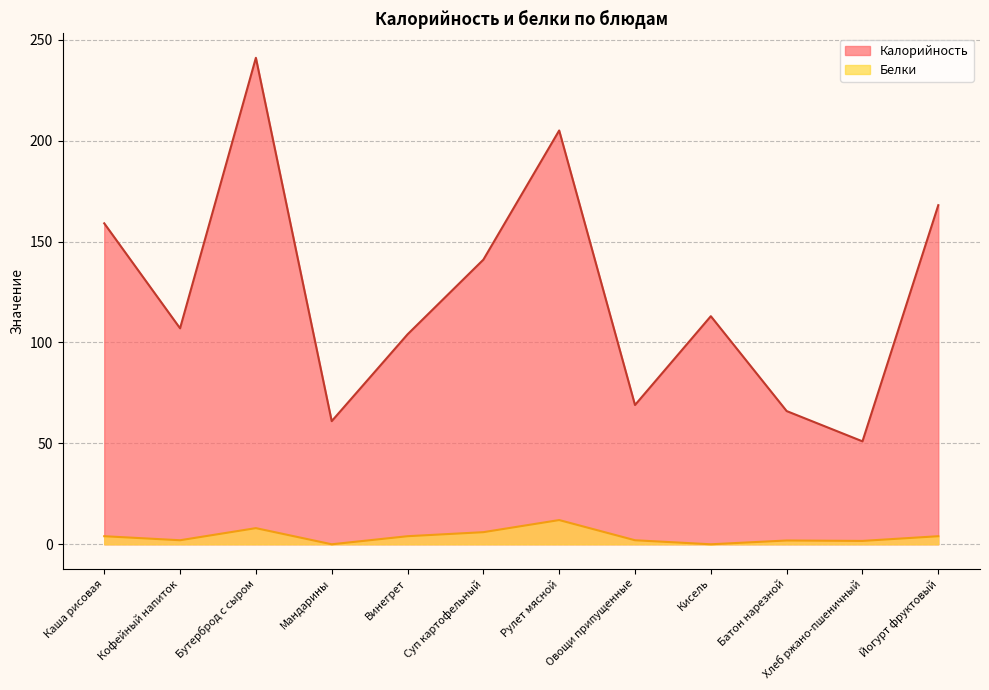

Which series has the widest spread of values?

Калорийность